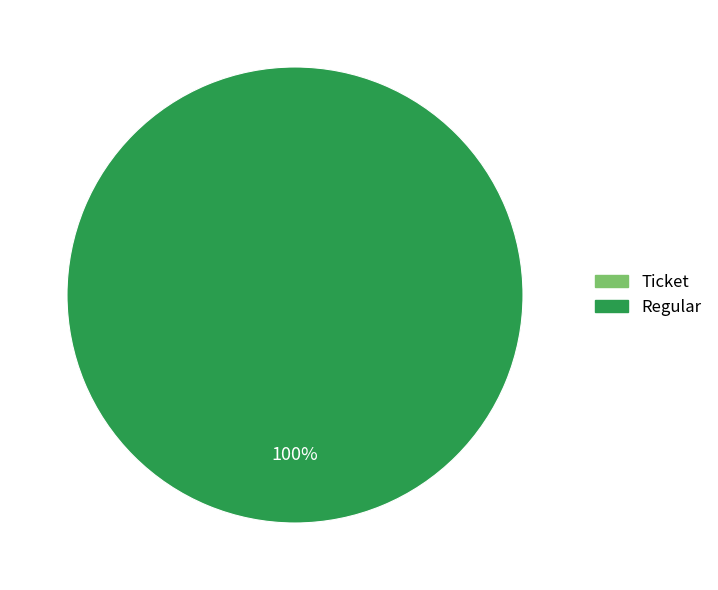

How many slices are in this pie chart?

2